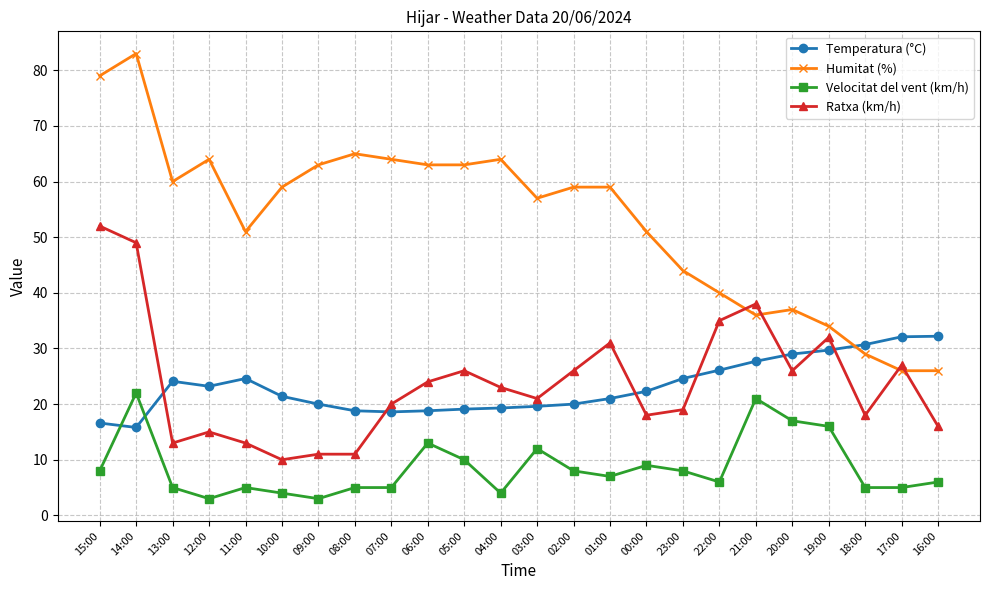

What is the sum of all Temperatura (°C) values?

555.3